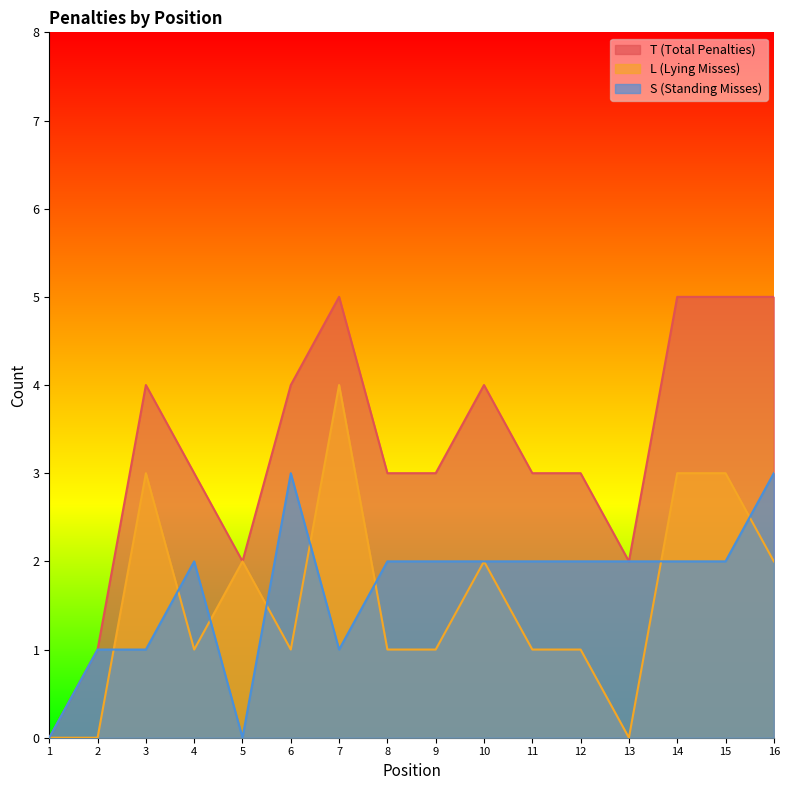

What is the difference between the L (Lying Misses) values at 11 and 5?

1